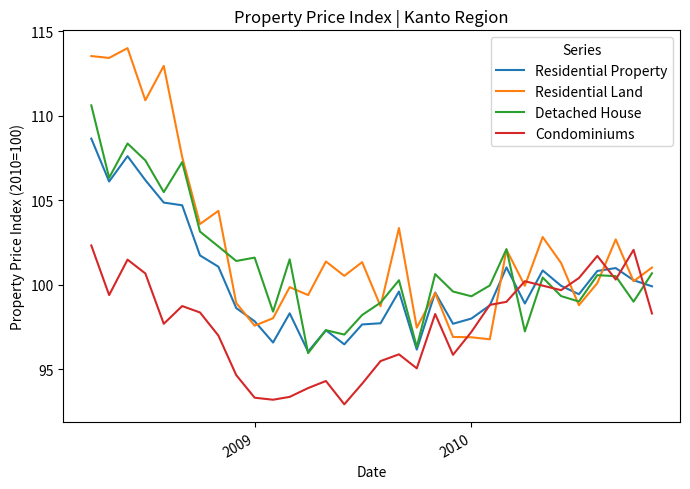

Which series has the largest range (max minus min)?

Residential Land